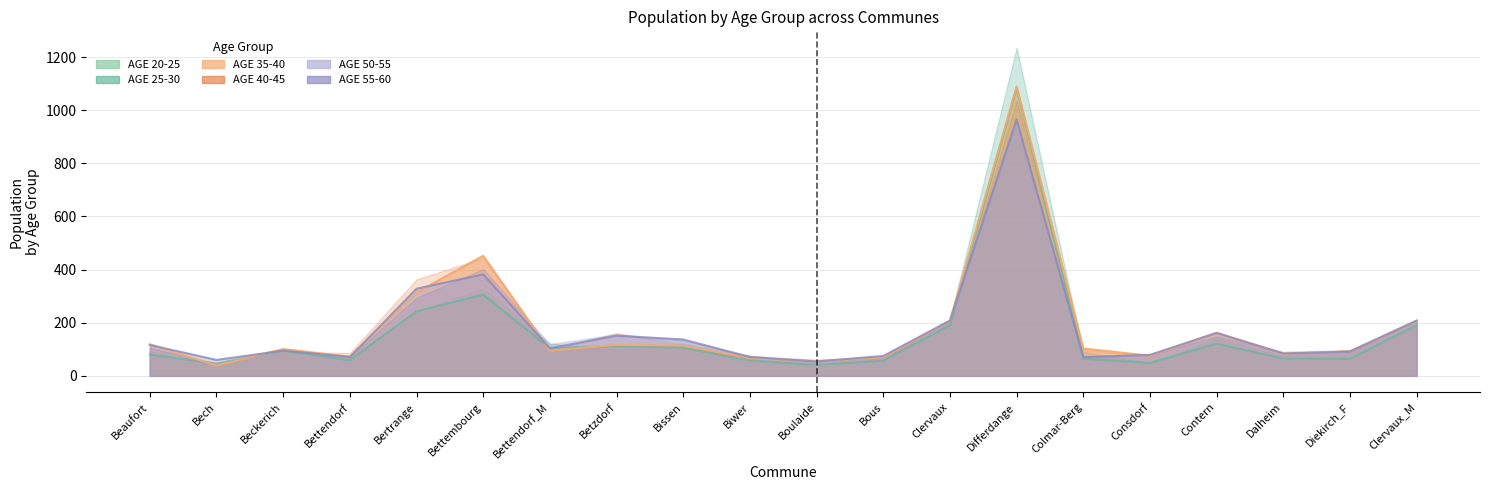

What is the total value across all series at Colmar-Berg?

238